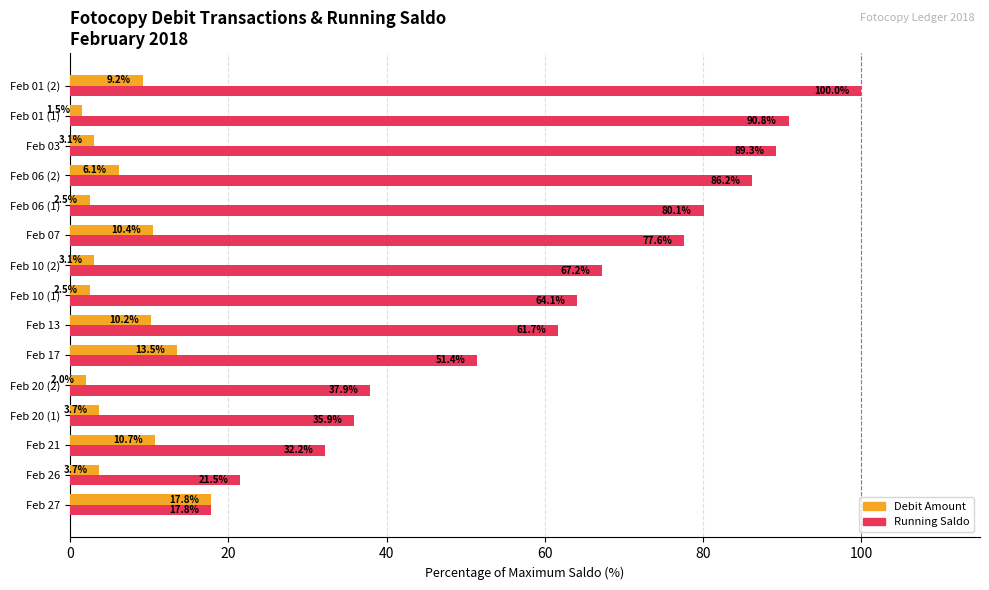

What is the sum of all Debit Amount values?

100.0